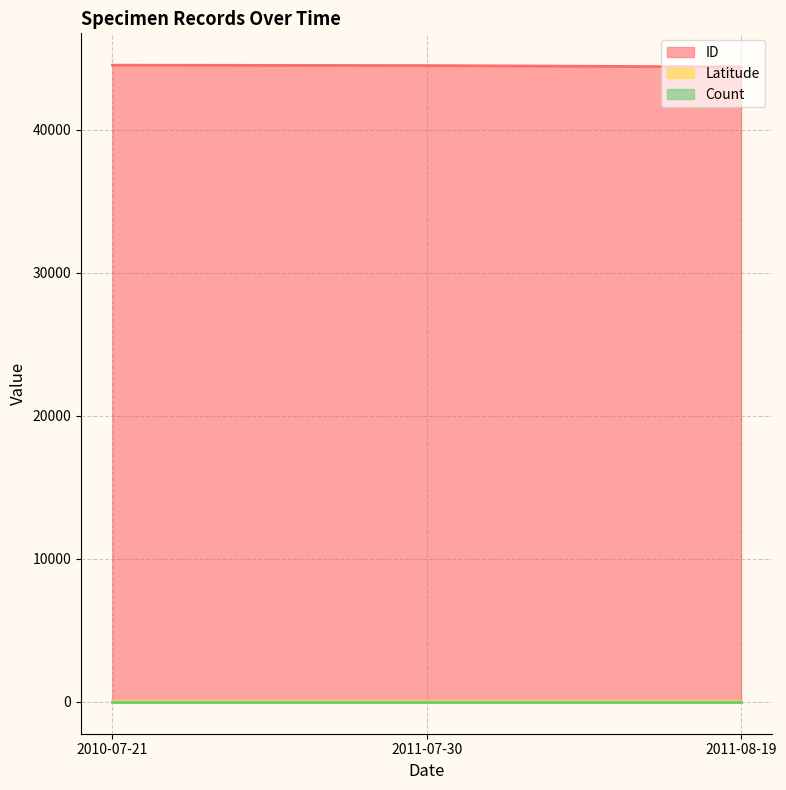

Where is Latitude nearest to the value 42?

2011-08-19